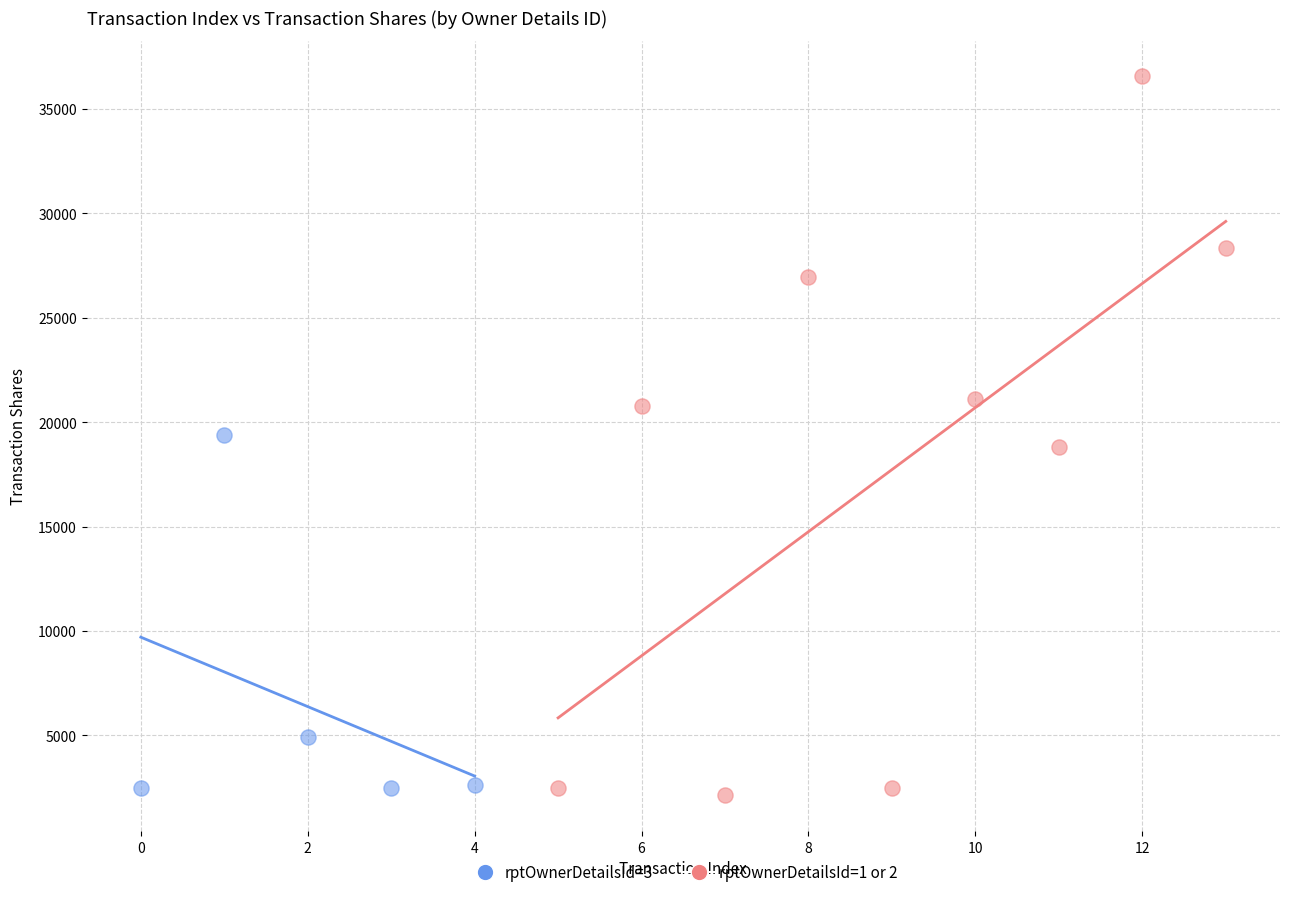

Which series reaches the maximum Y coordinate?

rptOwnerDetailsId=1 or 2